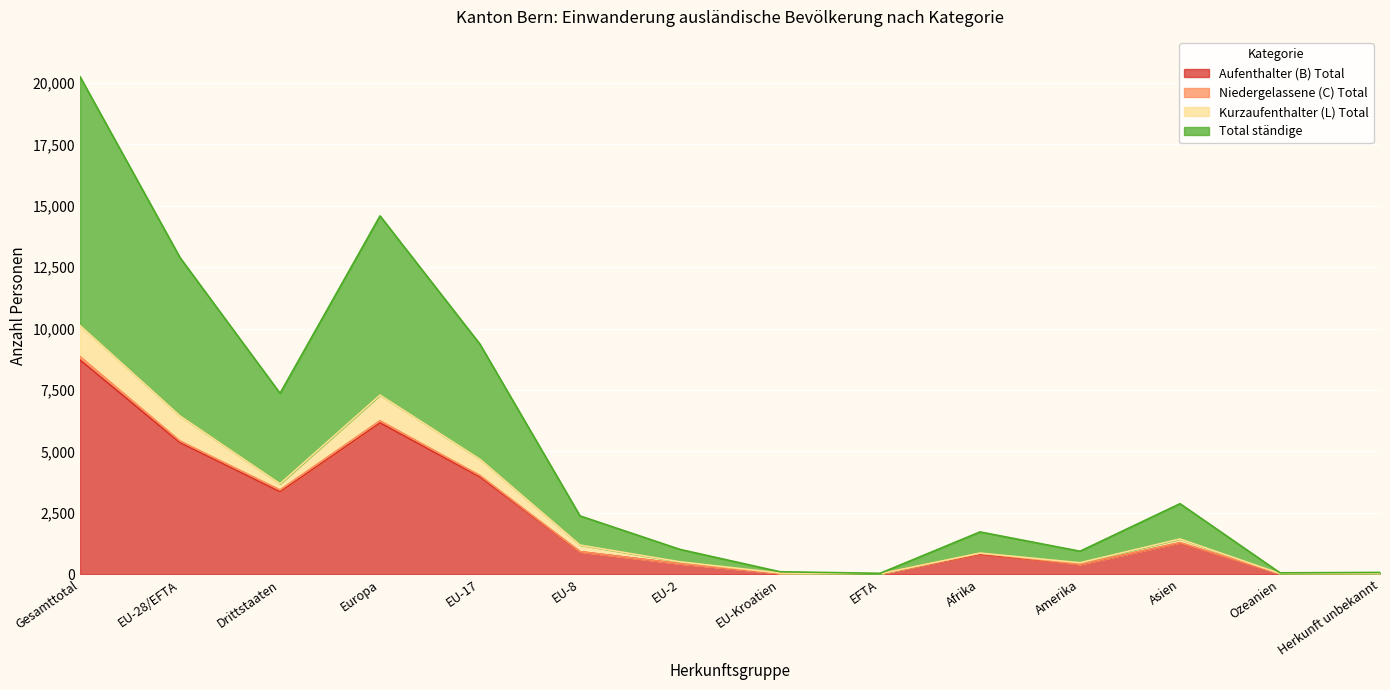

True or false: Total ständige and Aufenthalter (B) Total cross at least once.

False